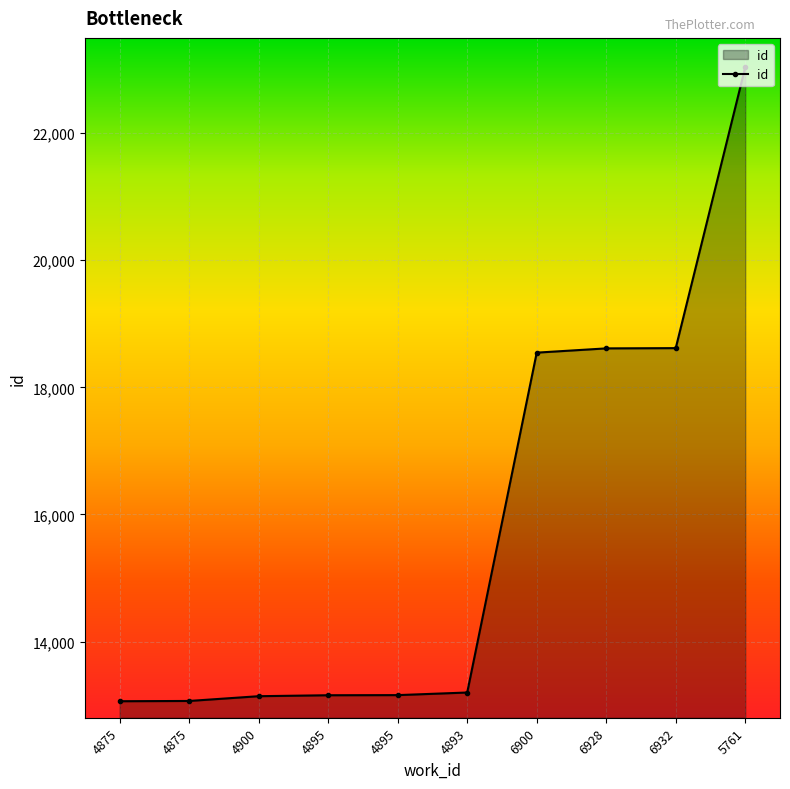

At which category does the chart reach its peak across all series?

5761